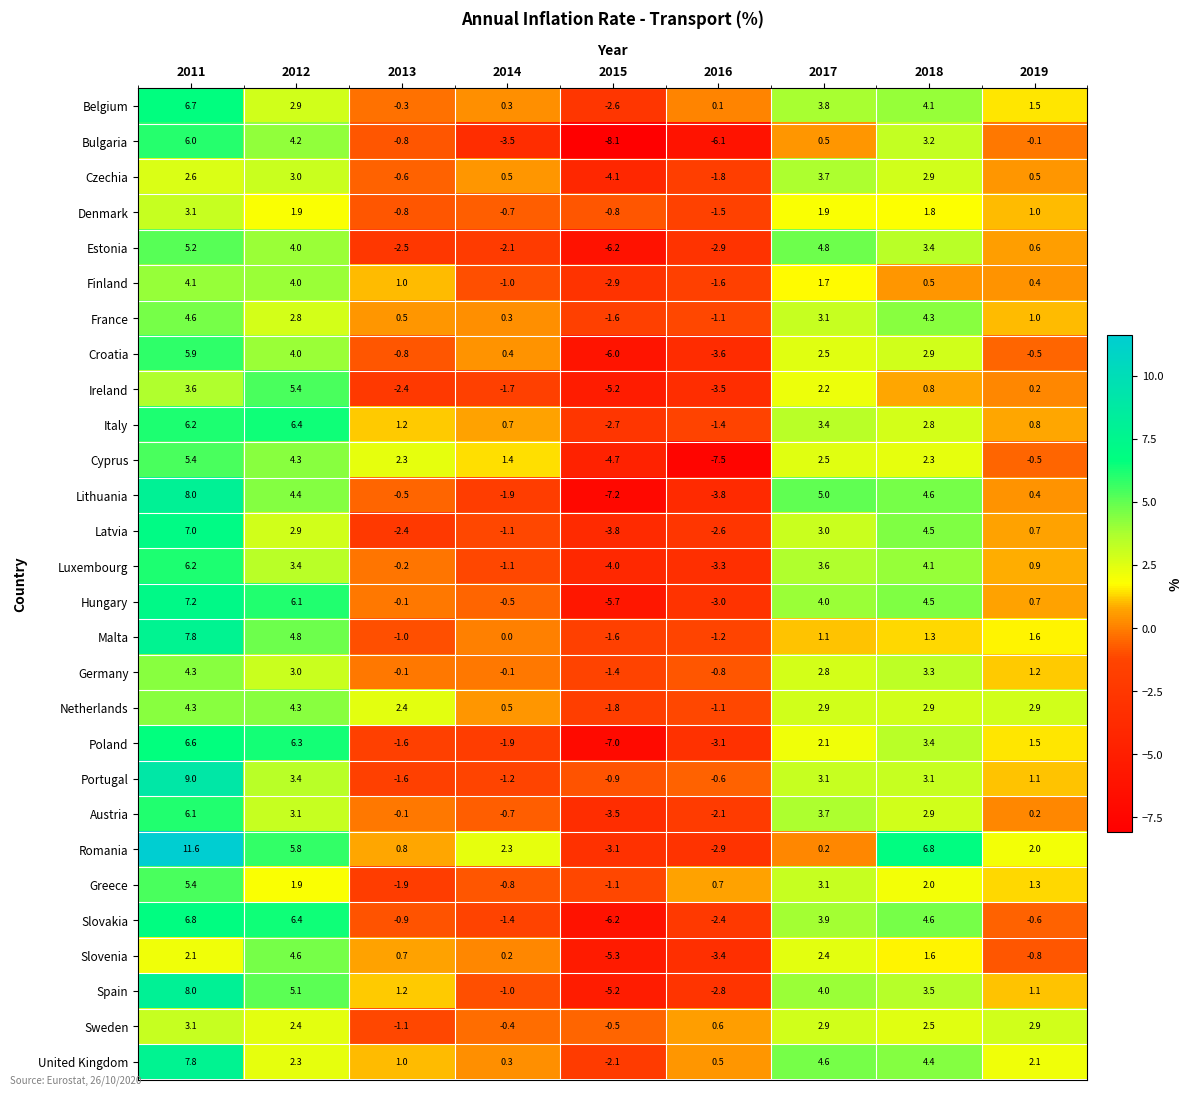

At how many categories does at least one series exceed 8?

1